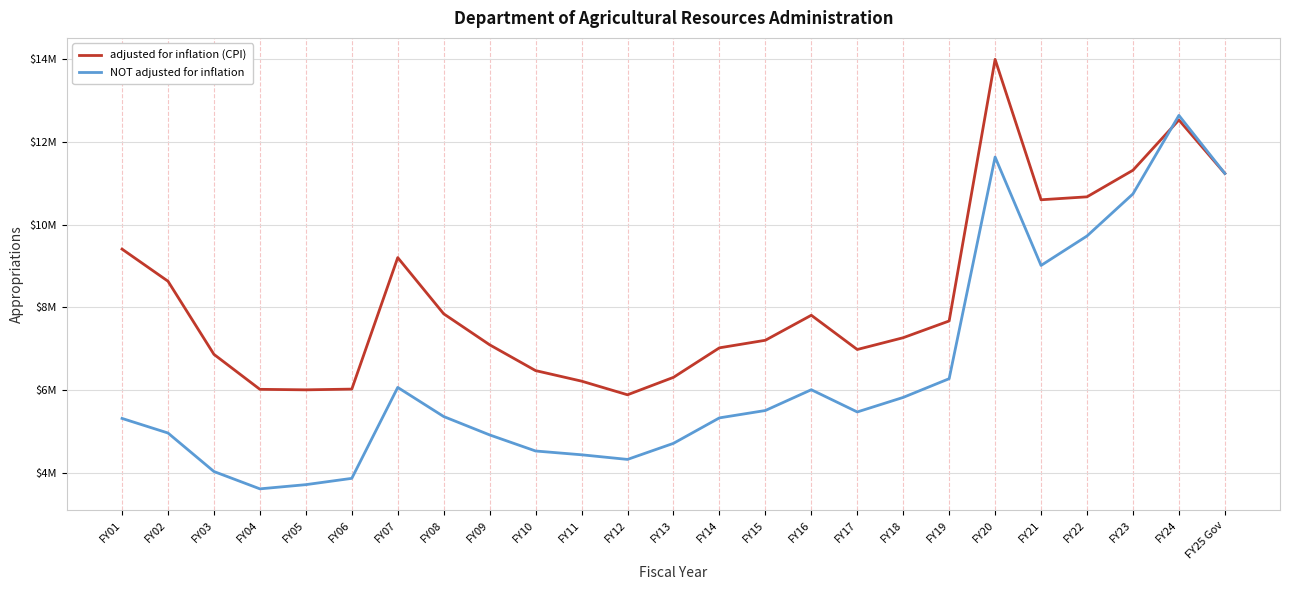

Does the chart display data point markers on the line(s)?

No